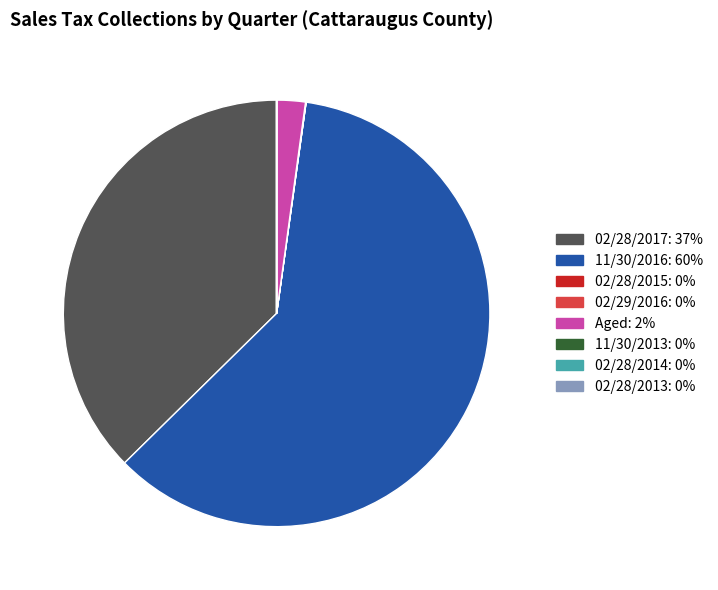

True or false: 02/28/2017 accounts for 28% of the total.

False